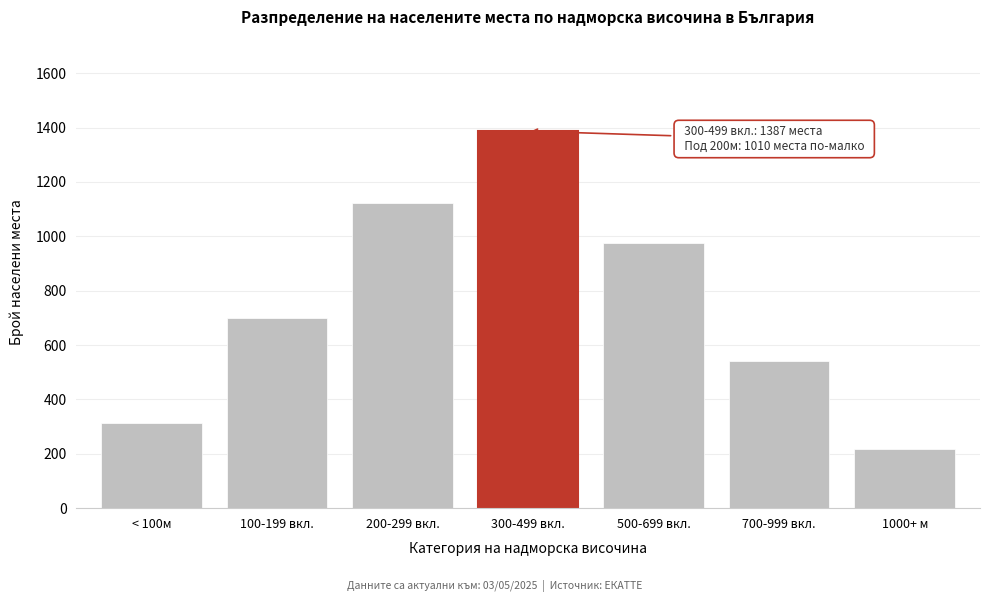

Reading left to right, transcribe all the data shown in this chart.

< 100м=312	100-199 вкл.=698	200-299 вкл.=1124	300-499 вкл.=1387	500-699 вкл.=976	700-999 вкл.=543	1000+ м=219